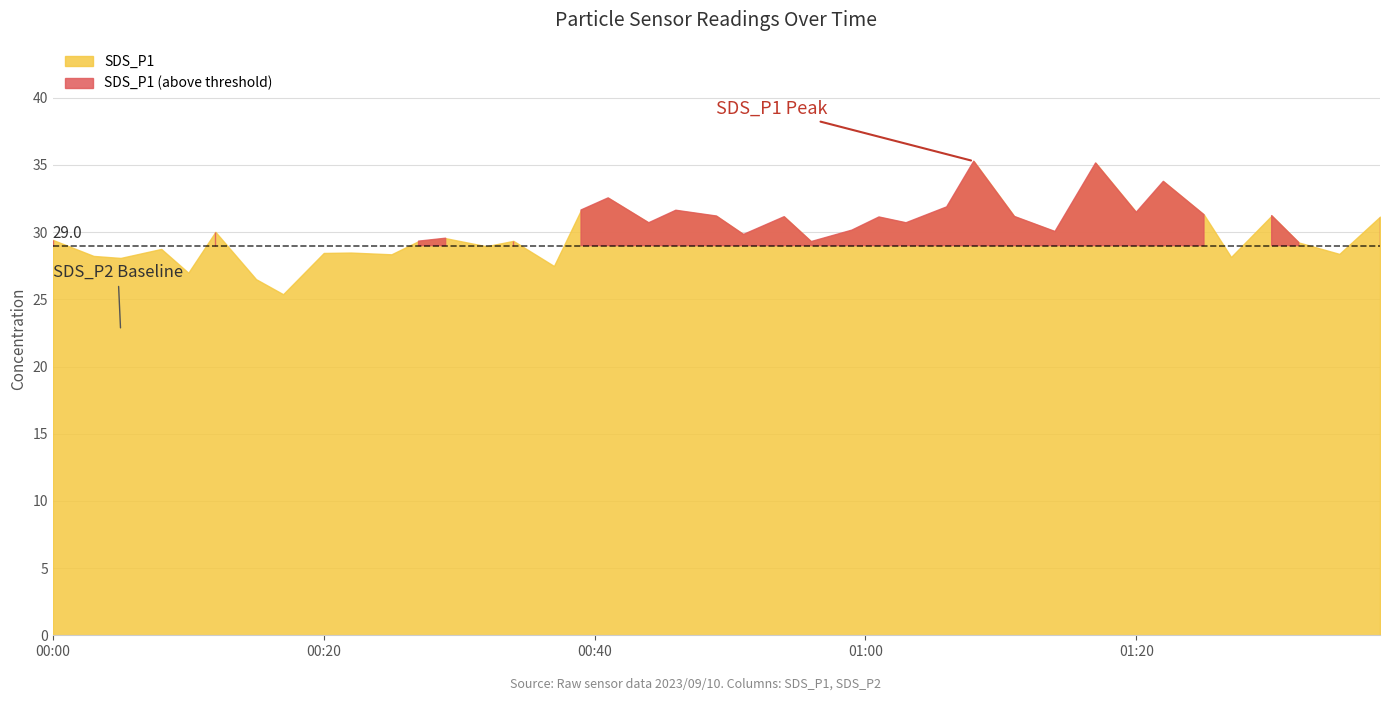

What is the sum of all SDS_P2 values?

961.9